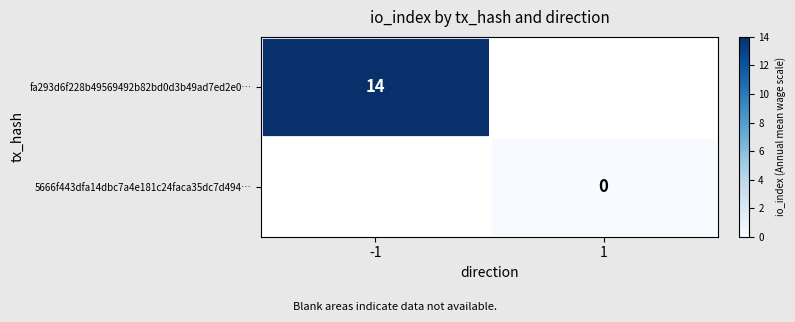

Is the value of 5666f443dfa14dbc7a4e181c24faca35dc7d494… at 1 greater than the value of fa293d6f228b49569492b82bd0d3b49ad7ed2e0… at -1?

No